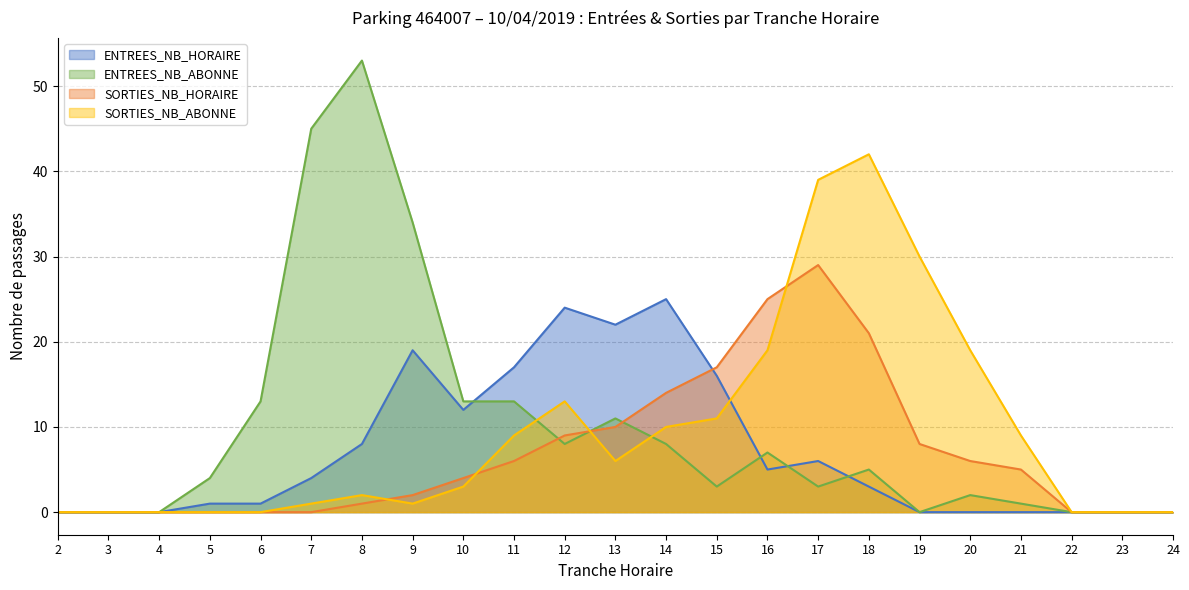

Where is the first local maximum for ENTREES_NB_HORAIRE?

9